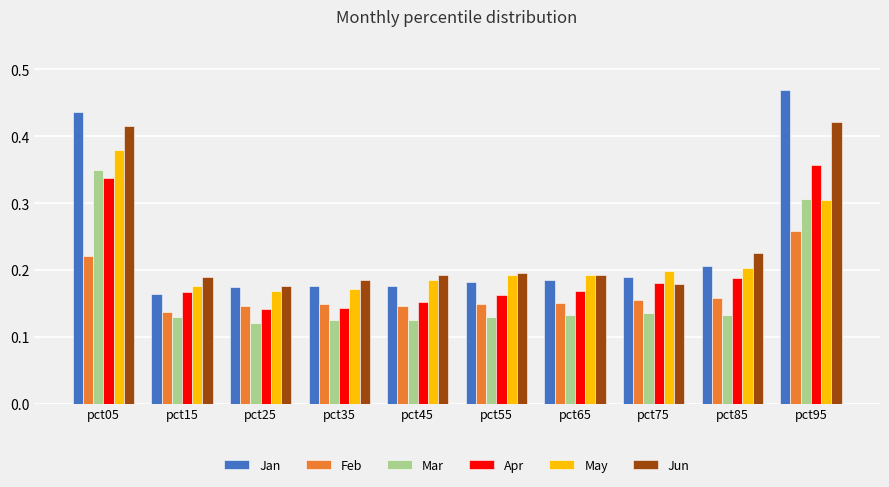

Count the Feb values in the range 0 to 1.

10